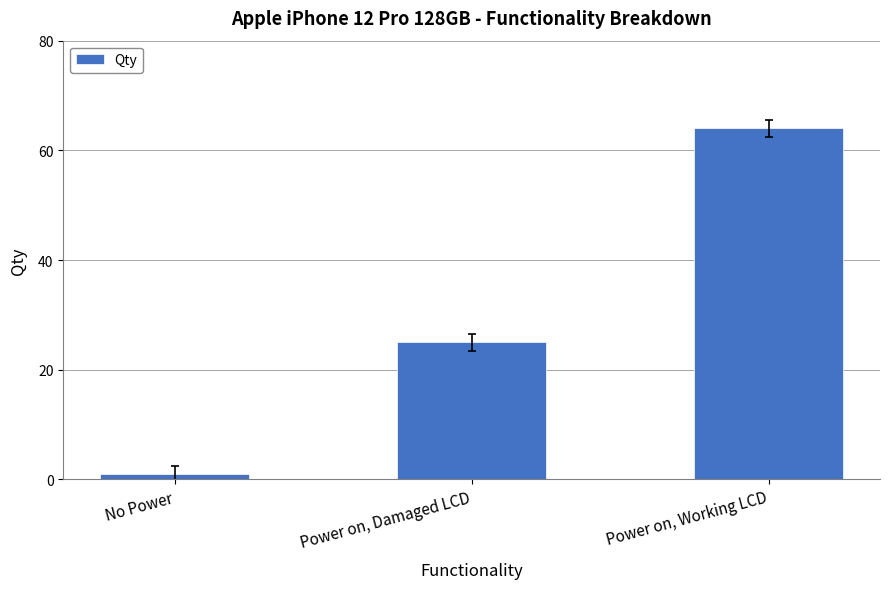

Which has a higher value, Power on, Damaged LCD or No Power?

Power on, Damaged LCD